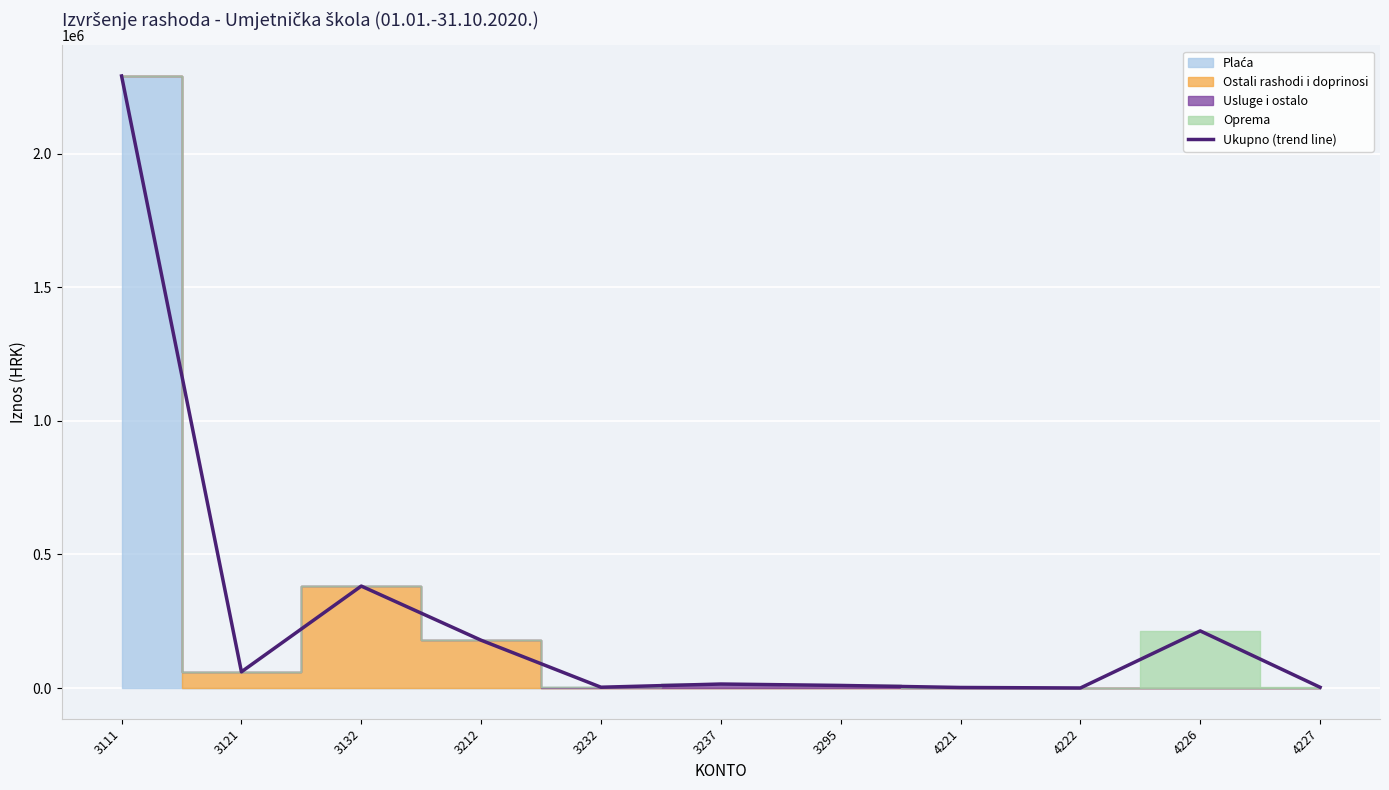

At which category does the chart reach its peak across all series?

3111